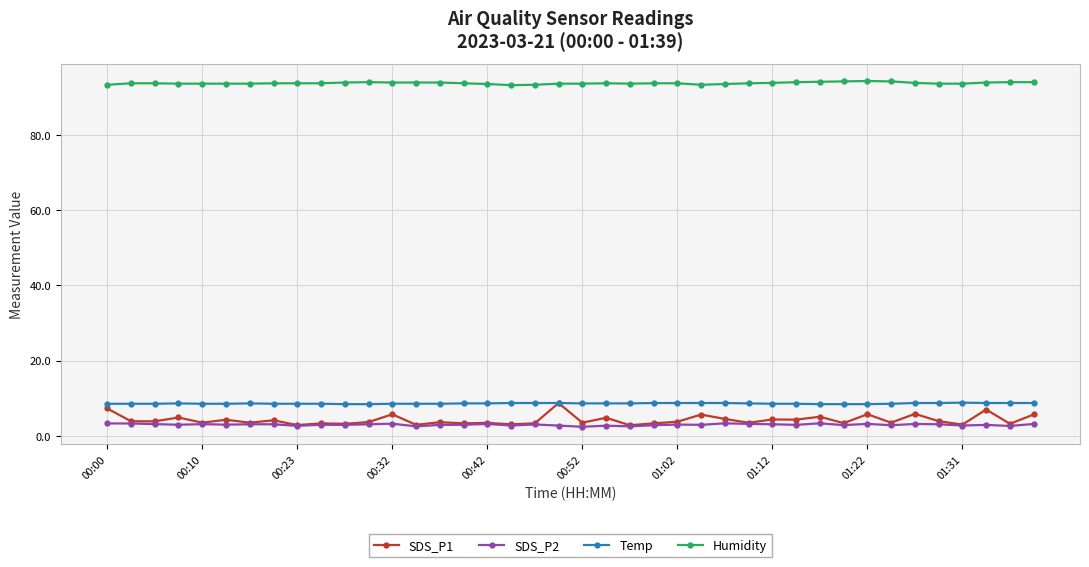

True or false: Temp has more than 1 points higher than both neighbors.

True